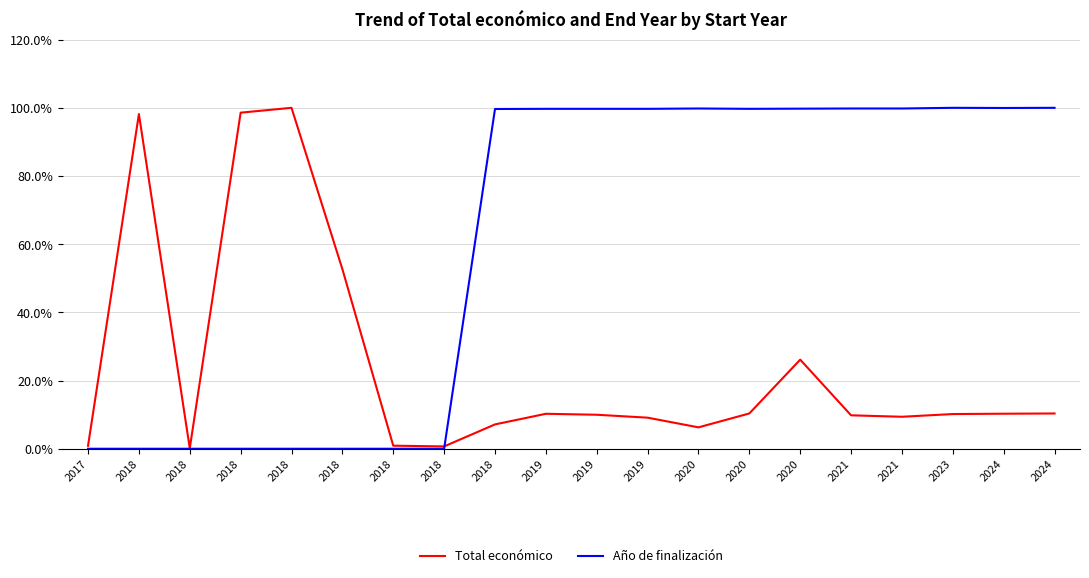

Rank the series at 2020 from lowest to highest value.

Total económico, Año de finalización